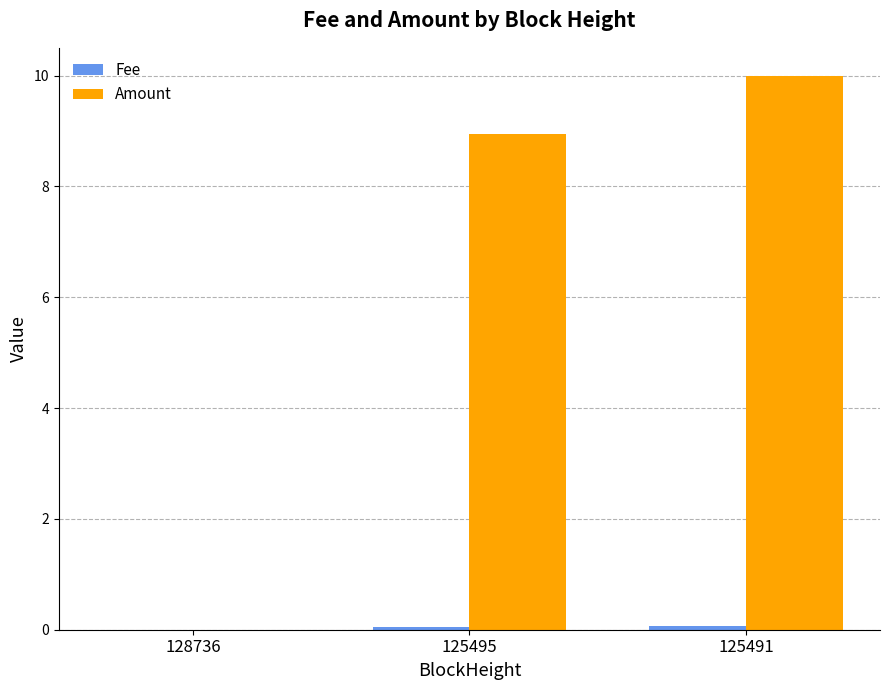

What is the maximum value for Amount?

10.0